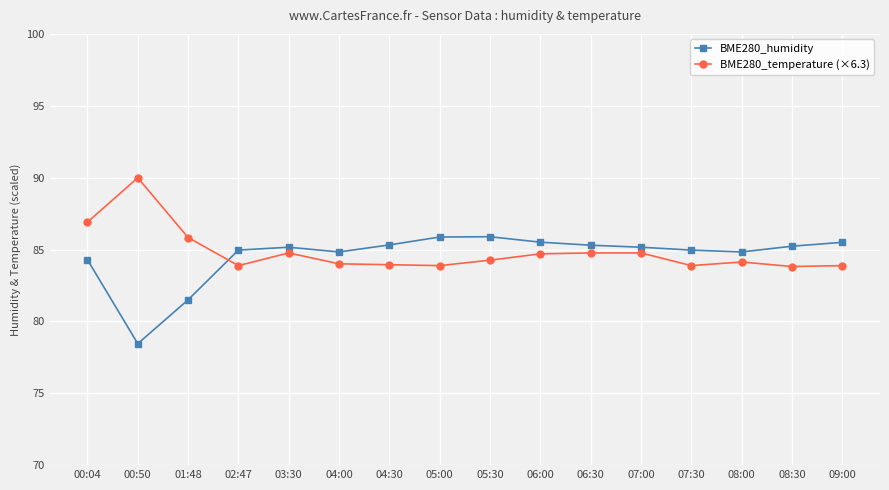

What is the label of the 3rd point from the right?

08:00